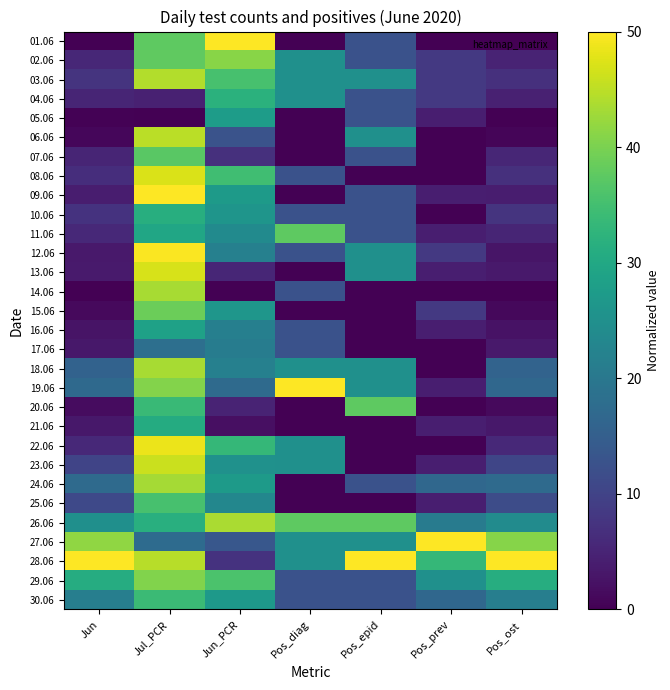

At which category is the sum across all series the highest?

Jul_PCR